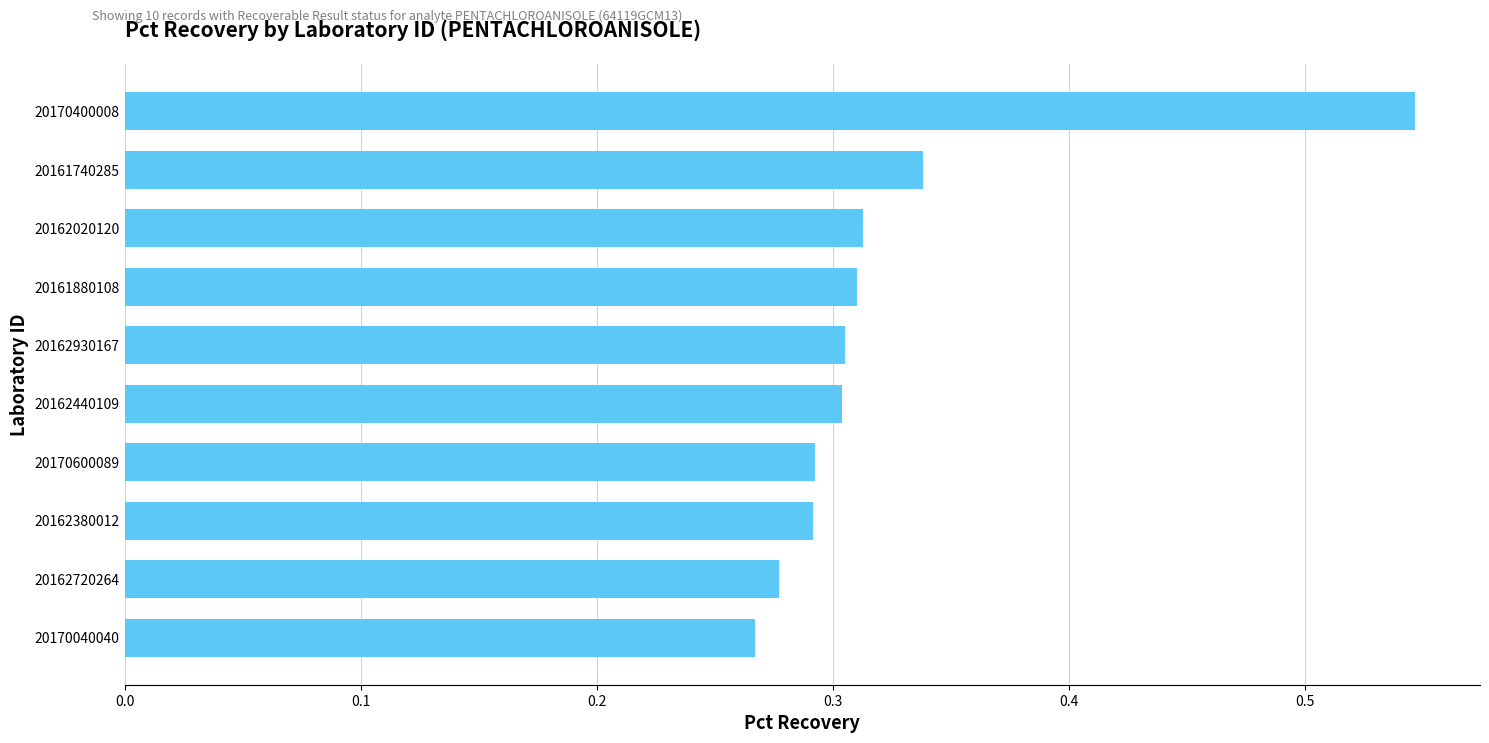

What is the sum of the values at 20170040040 and 20161740285?

0.6